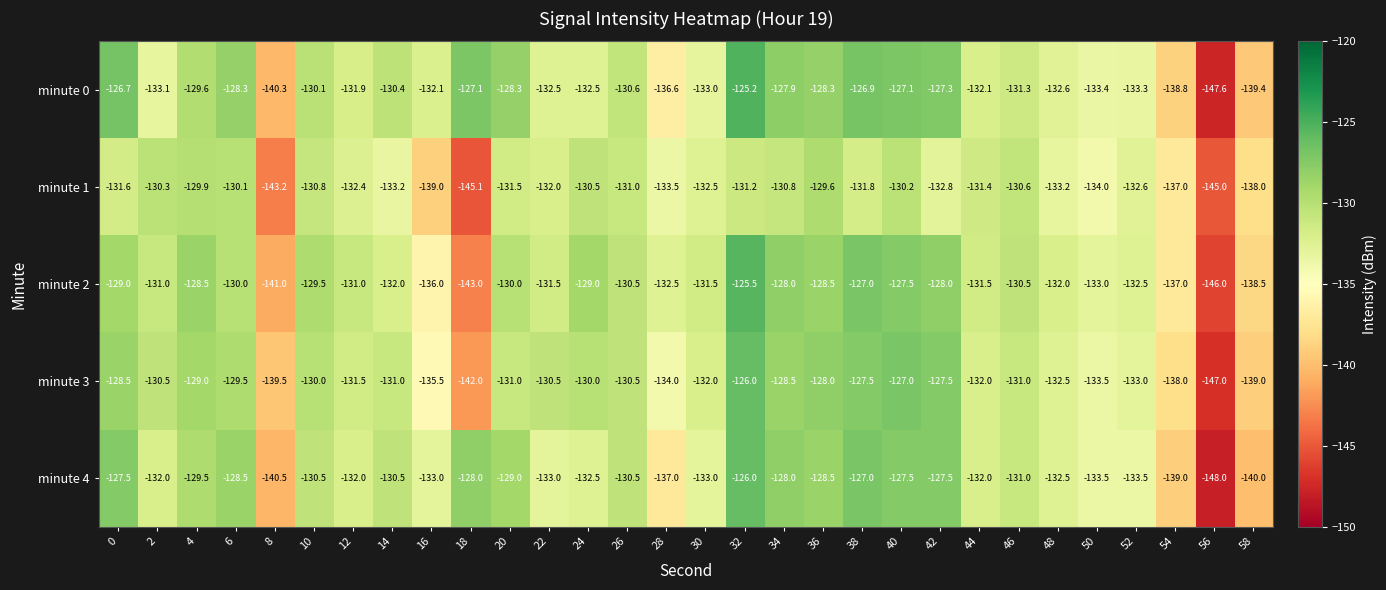

Is it true that minute 3 equals -195.1 at 14?

False